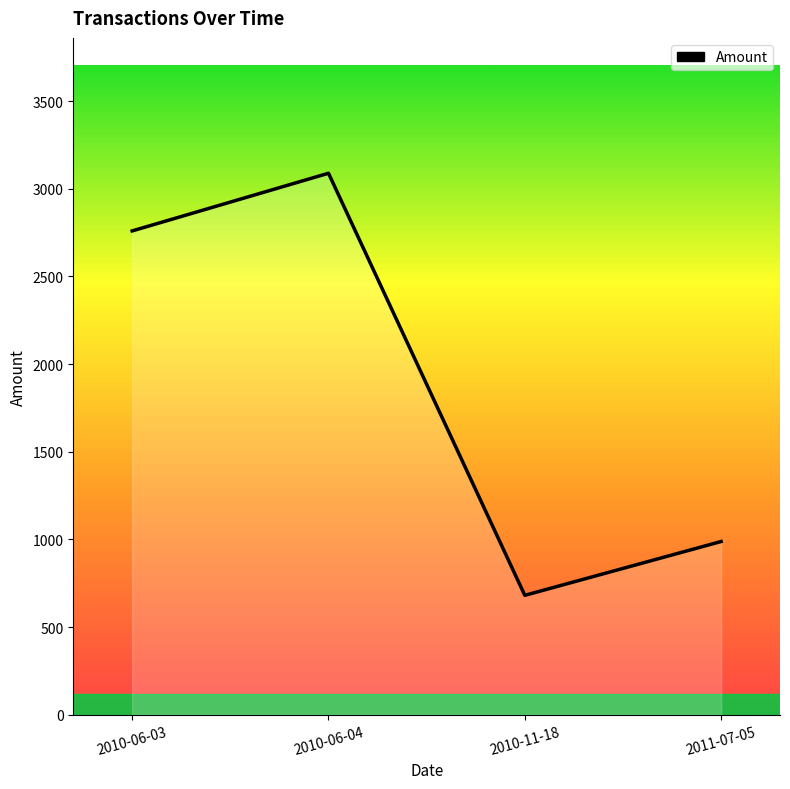

What is the sum of all values?

7518